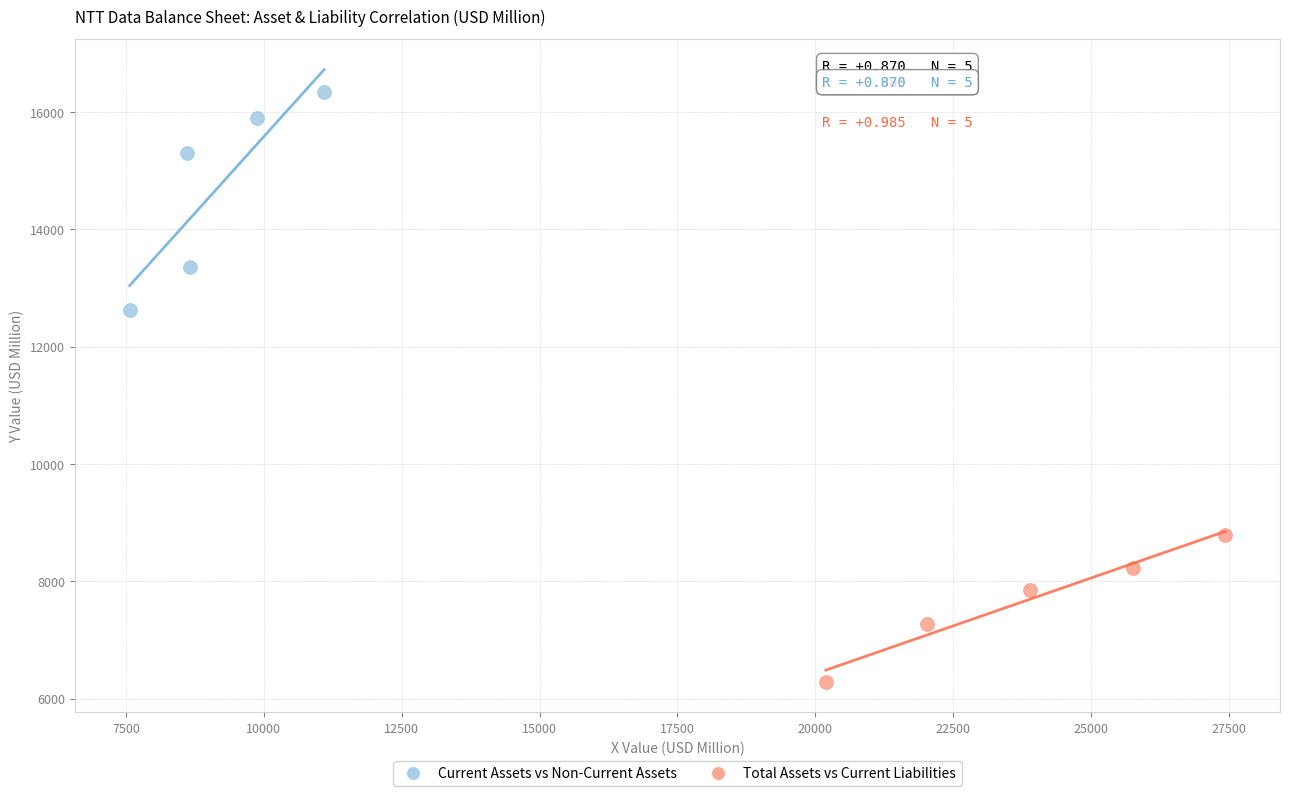

Which series contains the highest Y value?

Current Assets vs Non-Current Assets